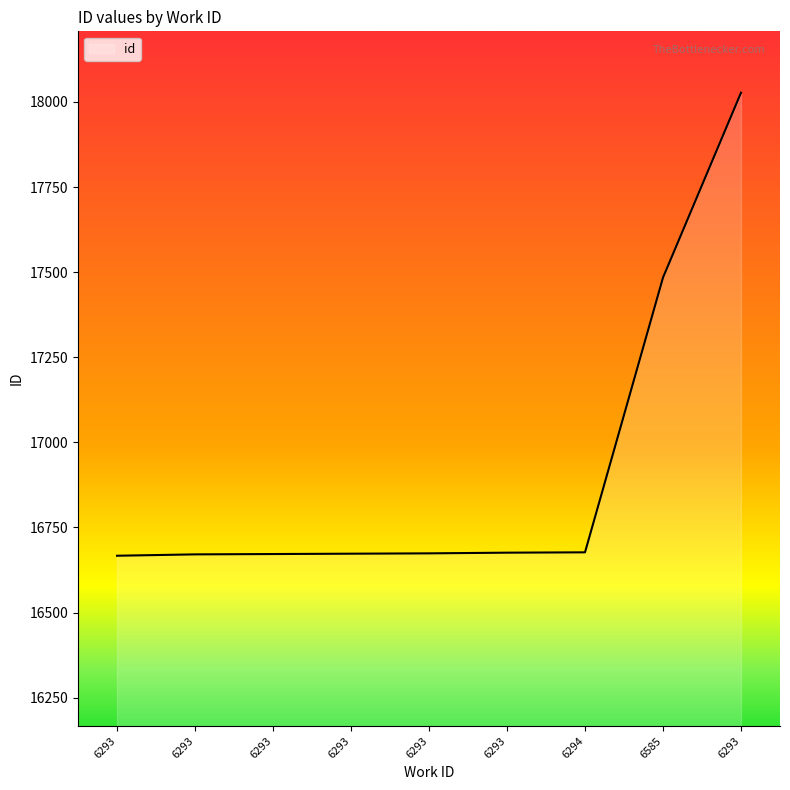

Does the chart display data point markers on the line(s)?

No